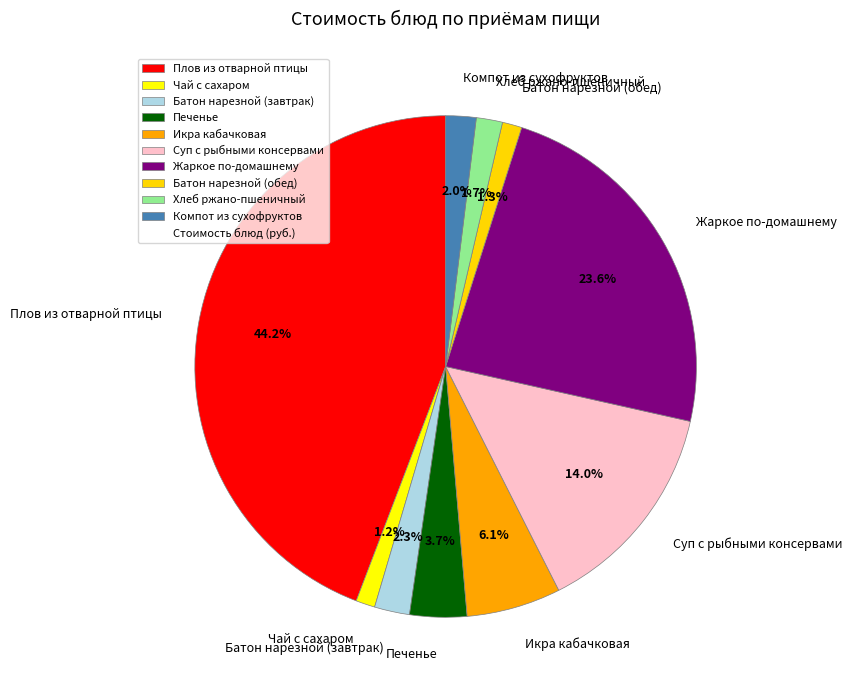

Which slice is the largest?

Плов из отварной птицы